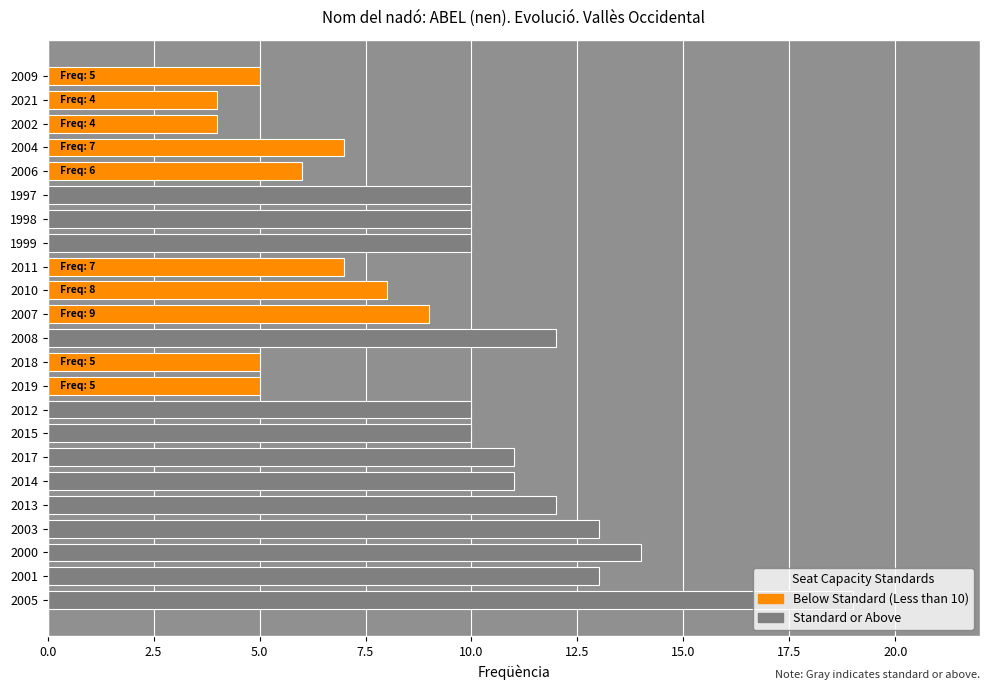

What is the value of the 17th bar from the left?

10